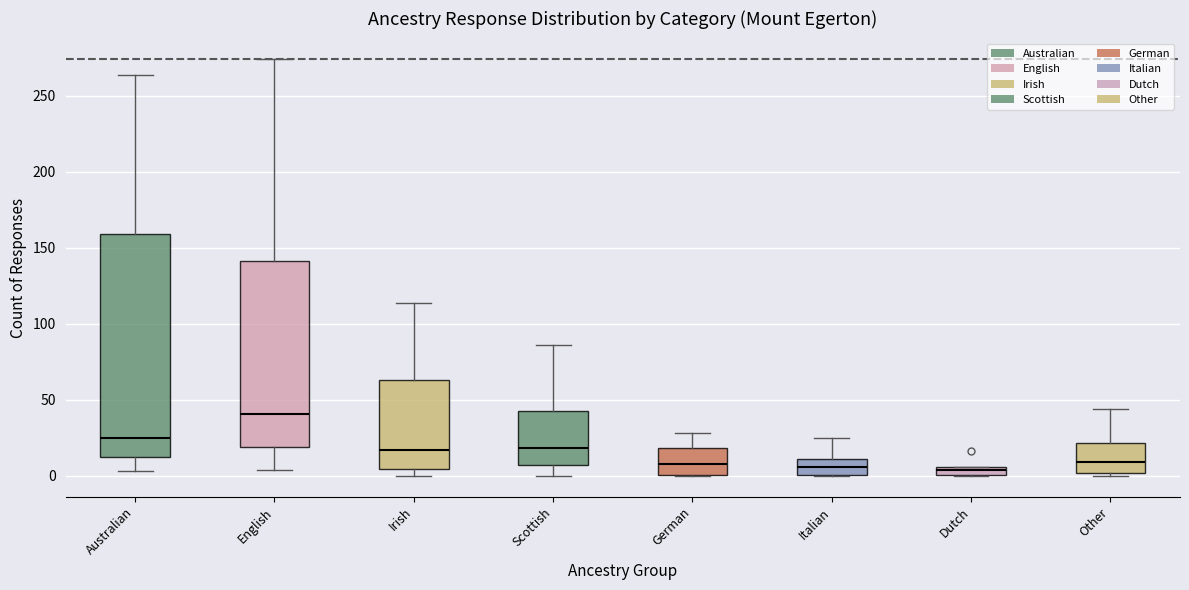

Which box's median line is the highest?

English